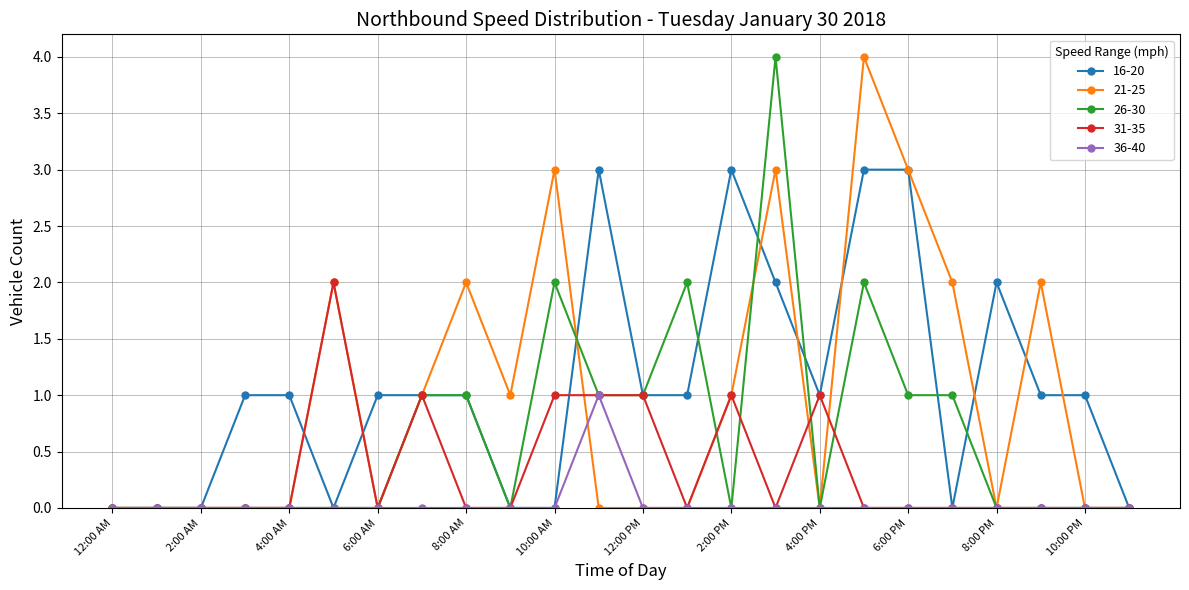

True or false: 26-30 has more than 2 interior local peaks.

True